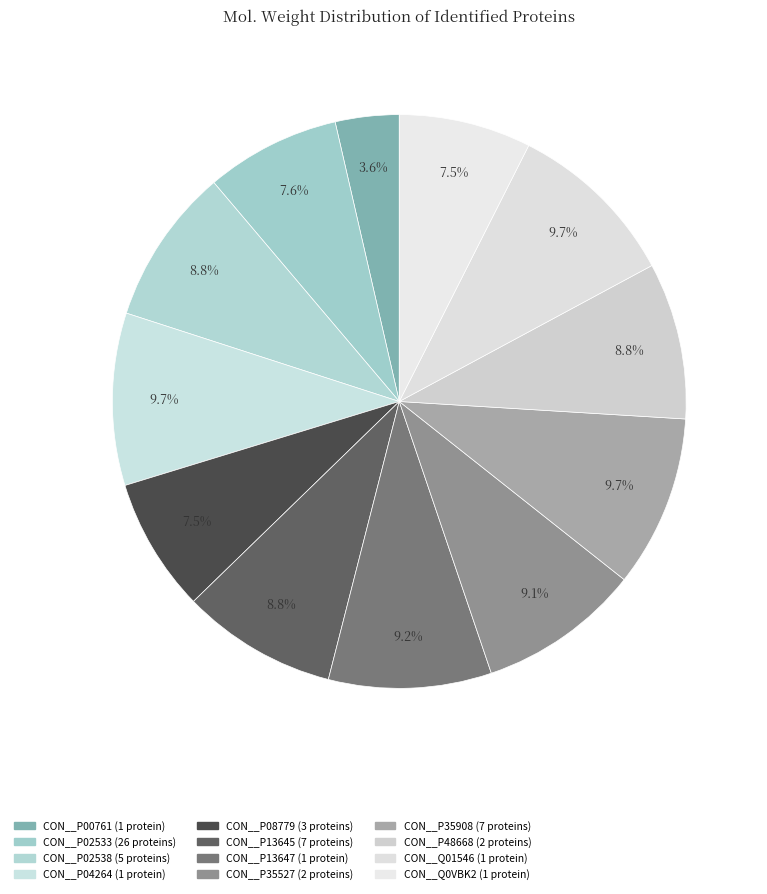

How many segments does this pie chart have?

12